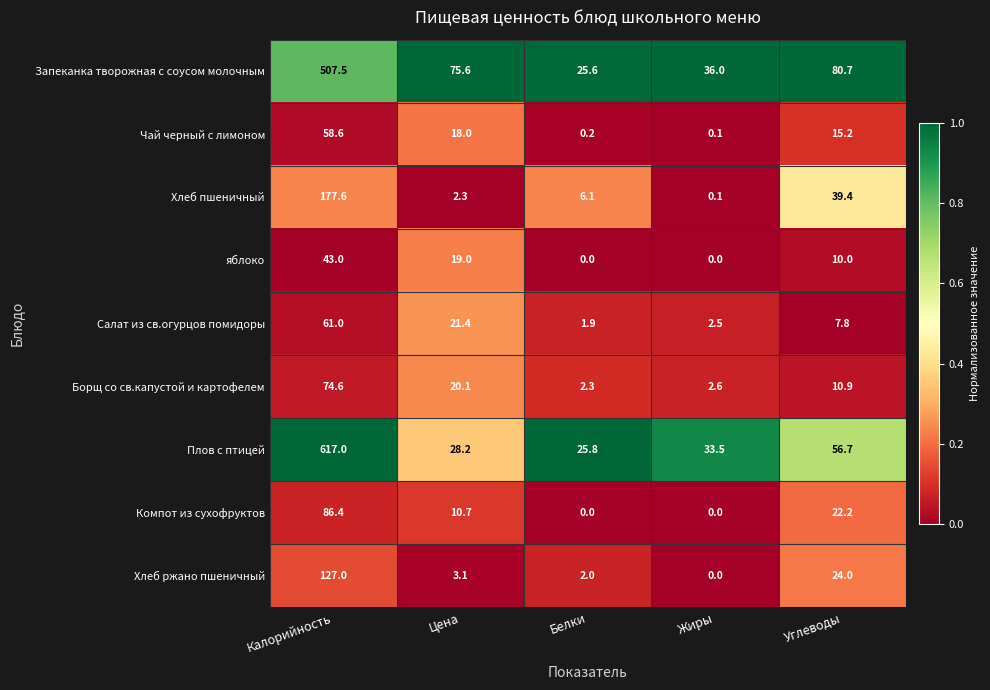

Is it true that Хлеб ржано пшеничный equals 3.2 at Белки?

False